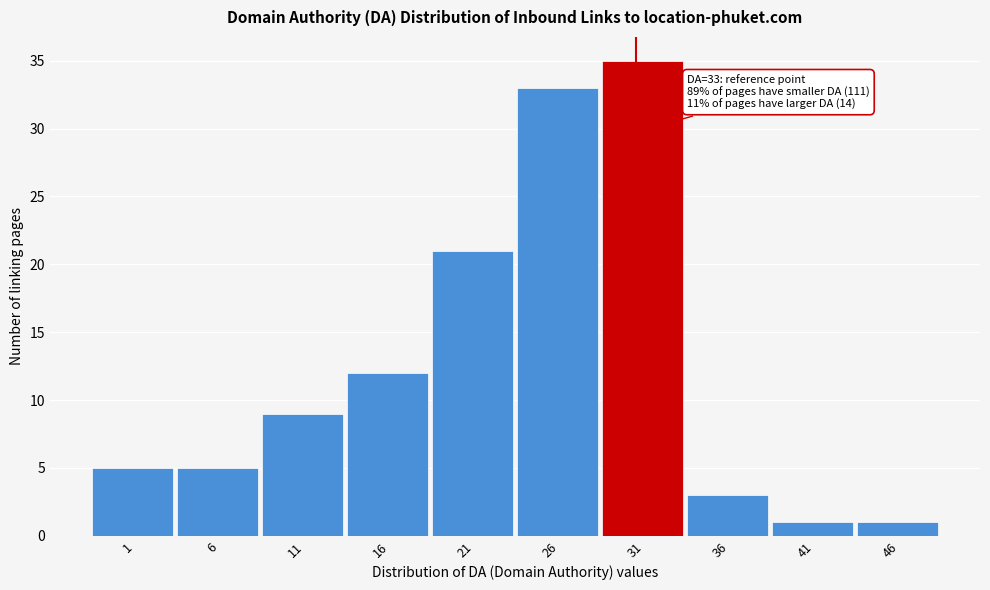

Reading left to right, what are all the values shown in this chart?

5	5	9	12	21	33	35	3	1	1